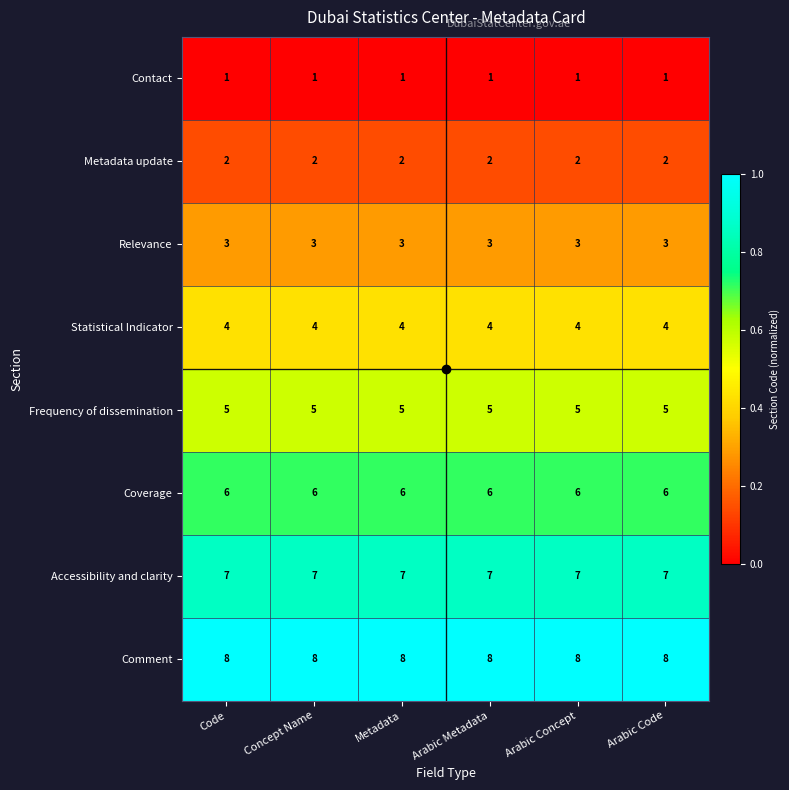

The value of Relevance at Metadata is 5. True or false?

False